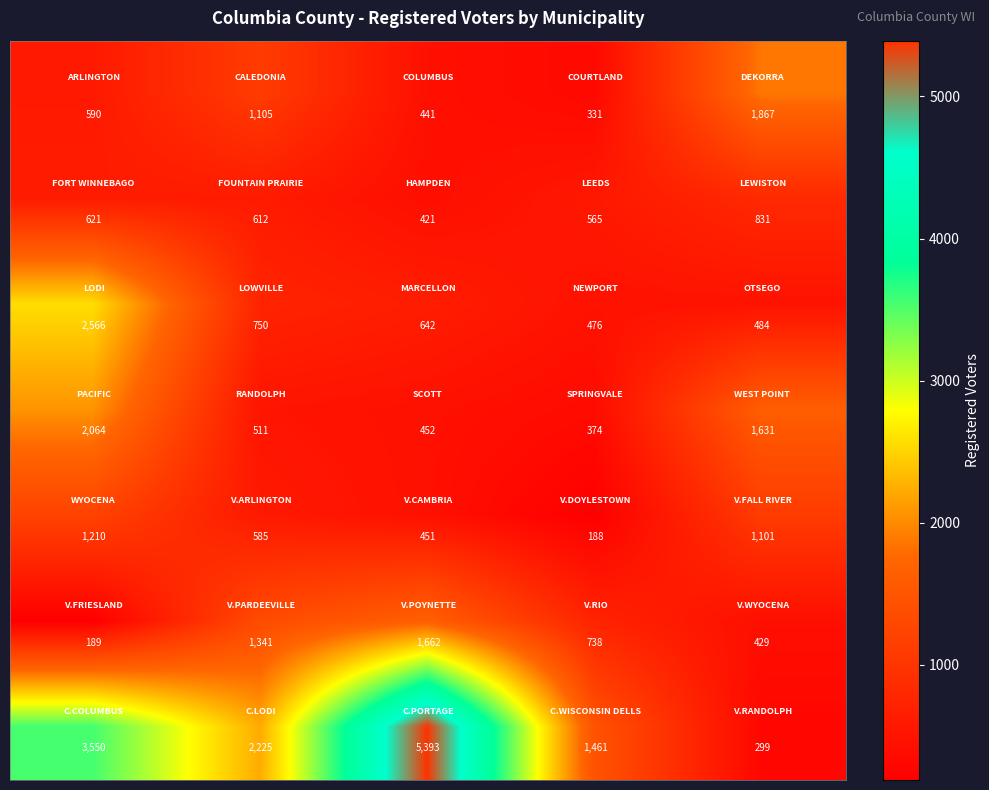

What is the minimum value shown in the chart?

188